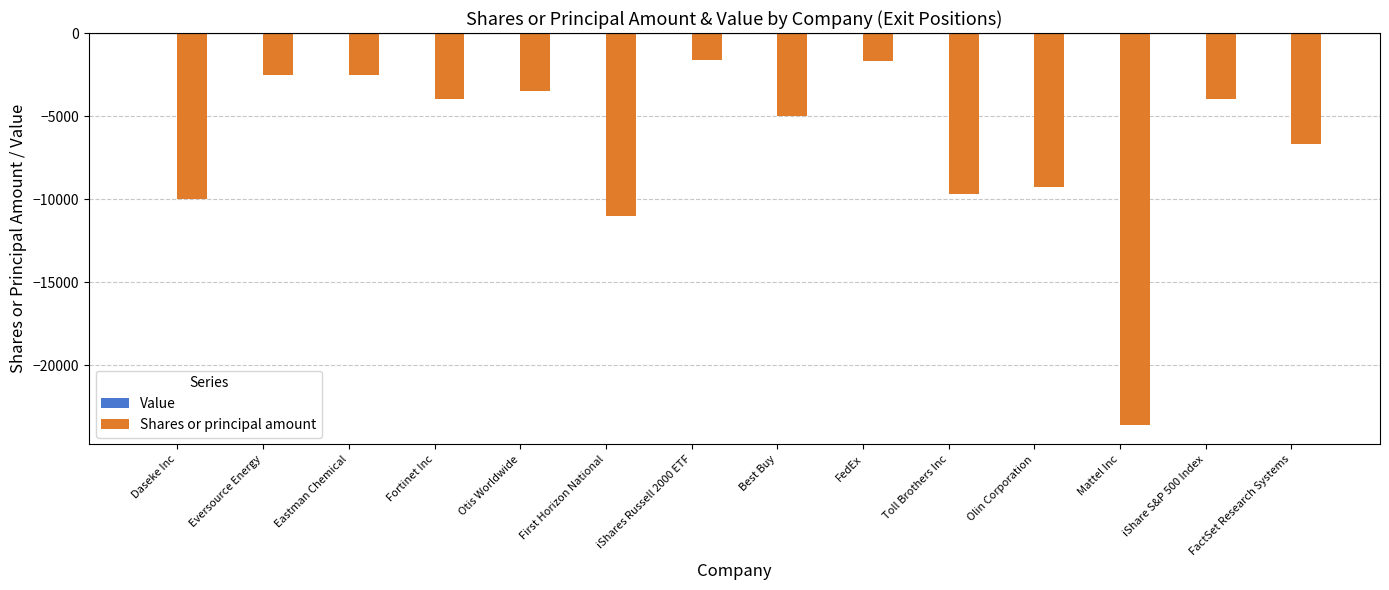

At which category does the chart reach its minimum across all series?

Mattel Inc